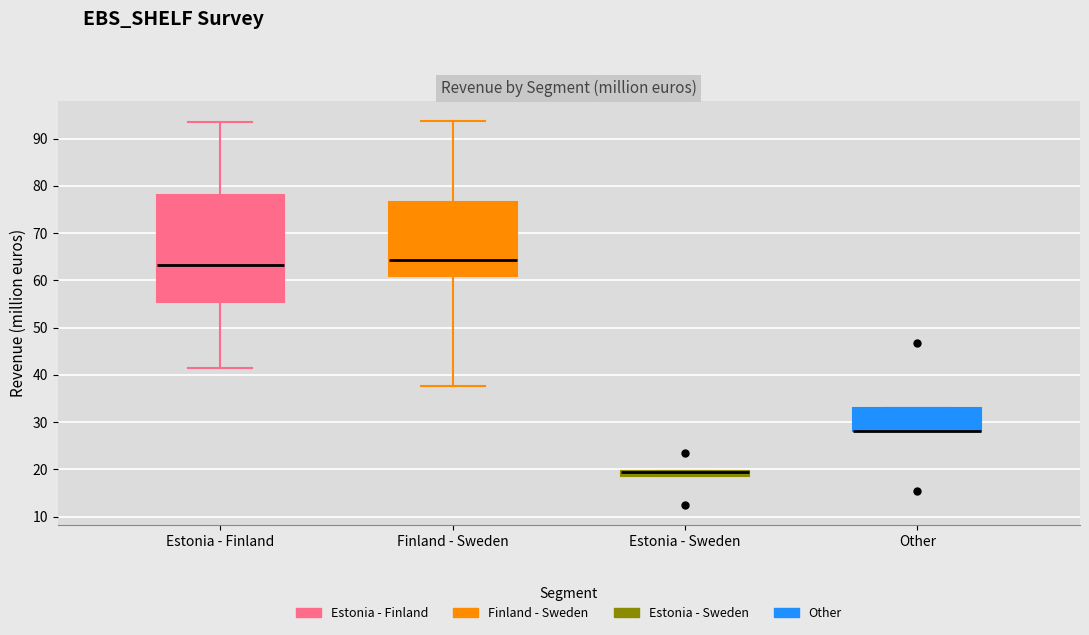

Which box is the tallest, from its lower edge to its upper edge?

Estonia - Finland